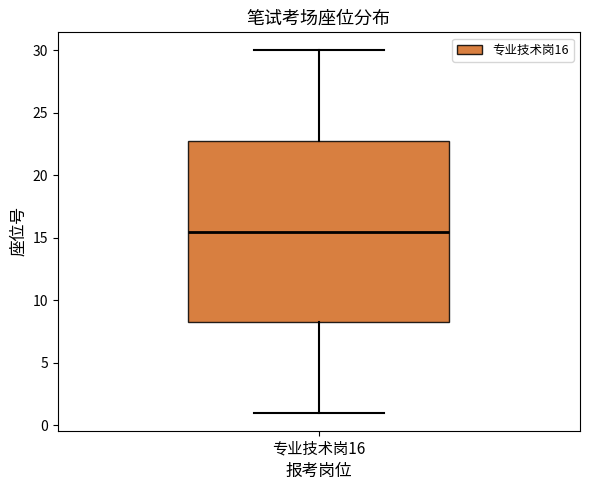

Where does the median line of the box for 专业技术岗16 sit on the y-axis? The values are not printed on the chart, so give them approximately, as read against the axis.

15.5